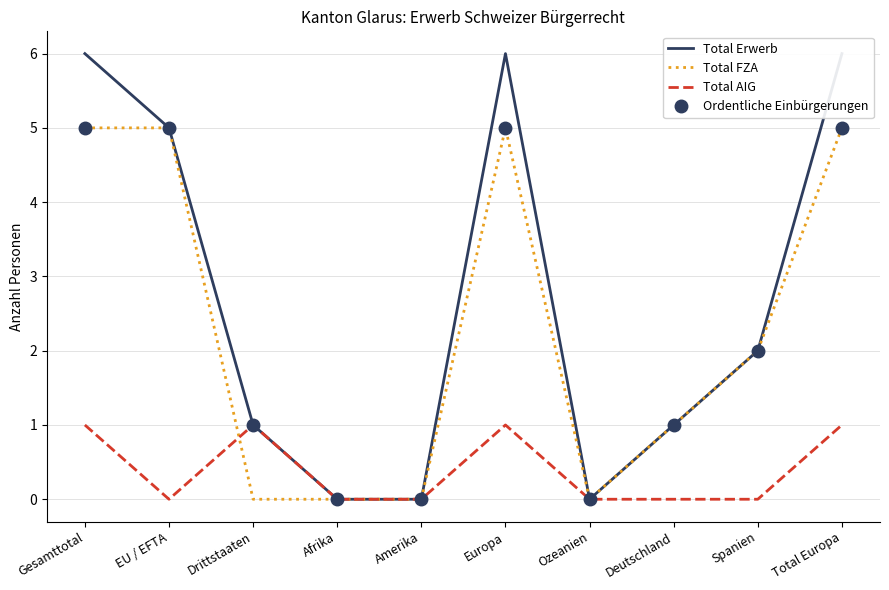

What is the total value across all series at Spanien?

6